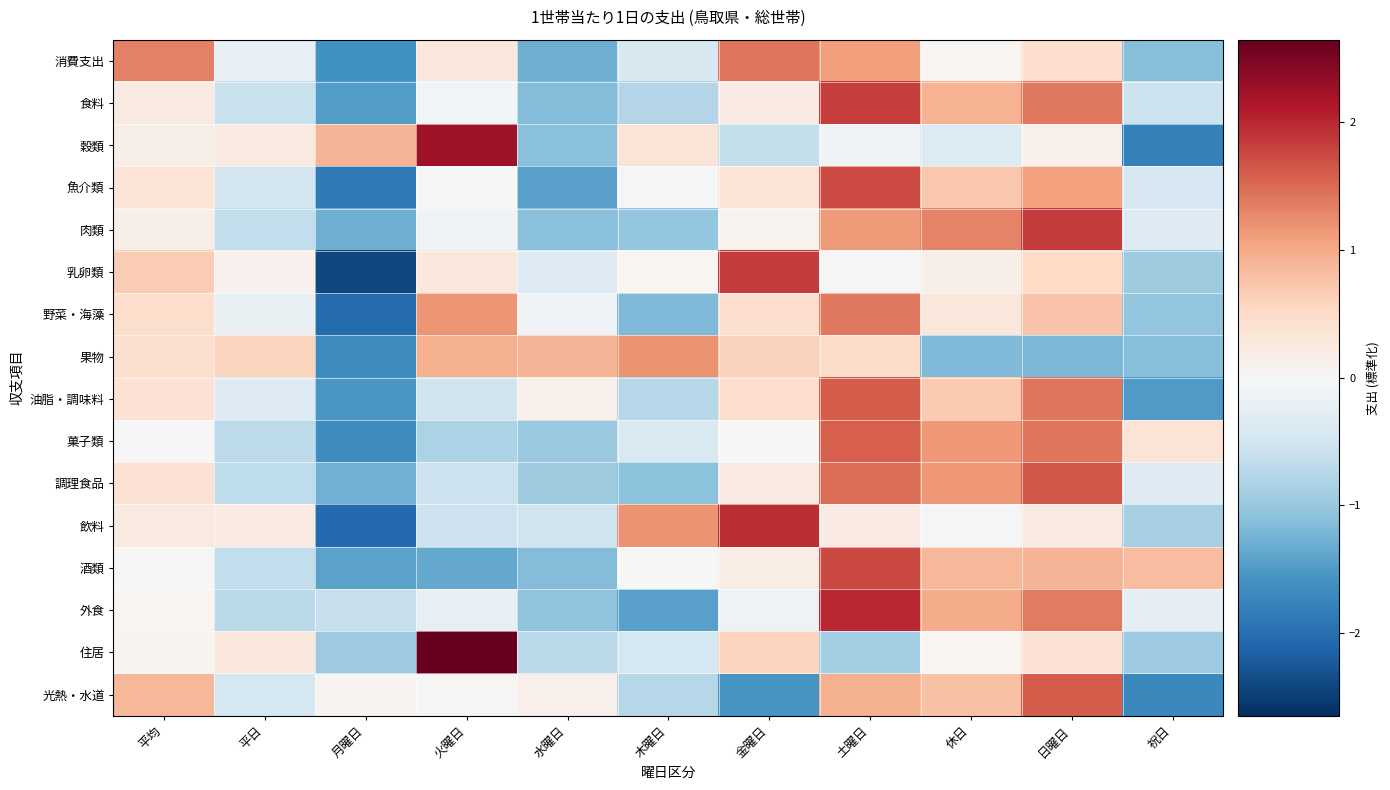

At how many categories does at least one series exceed 0?

11